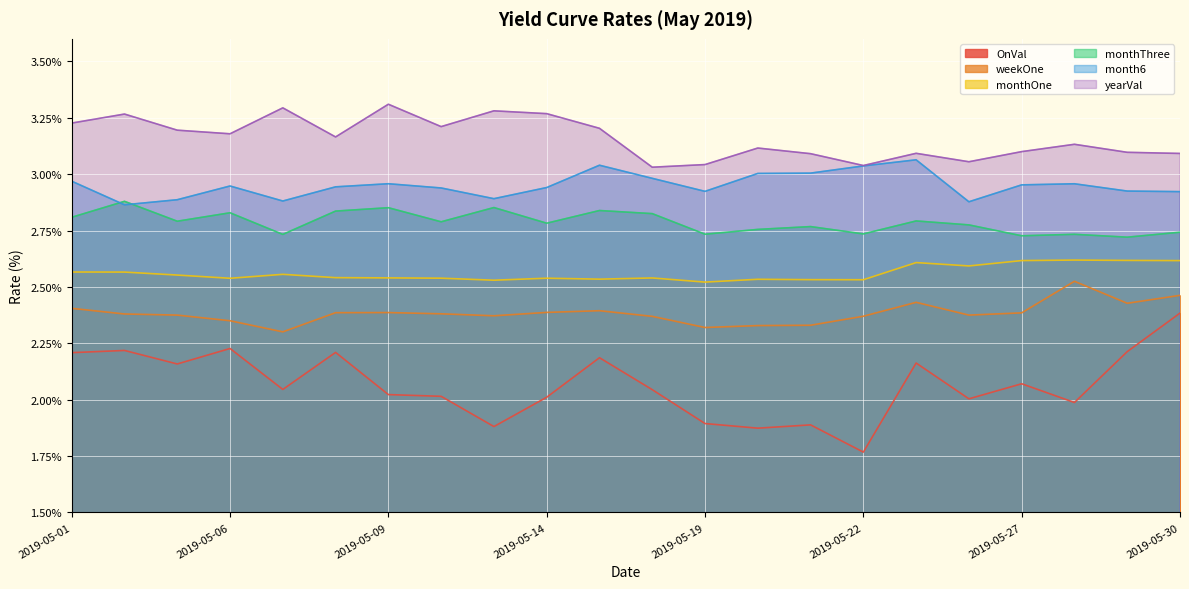

At 2019-05-23, list the series in order from largest to smallest.

yearVal, month6, monthThree, monthOne, weekOne, OnVal